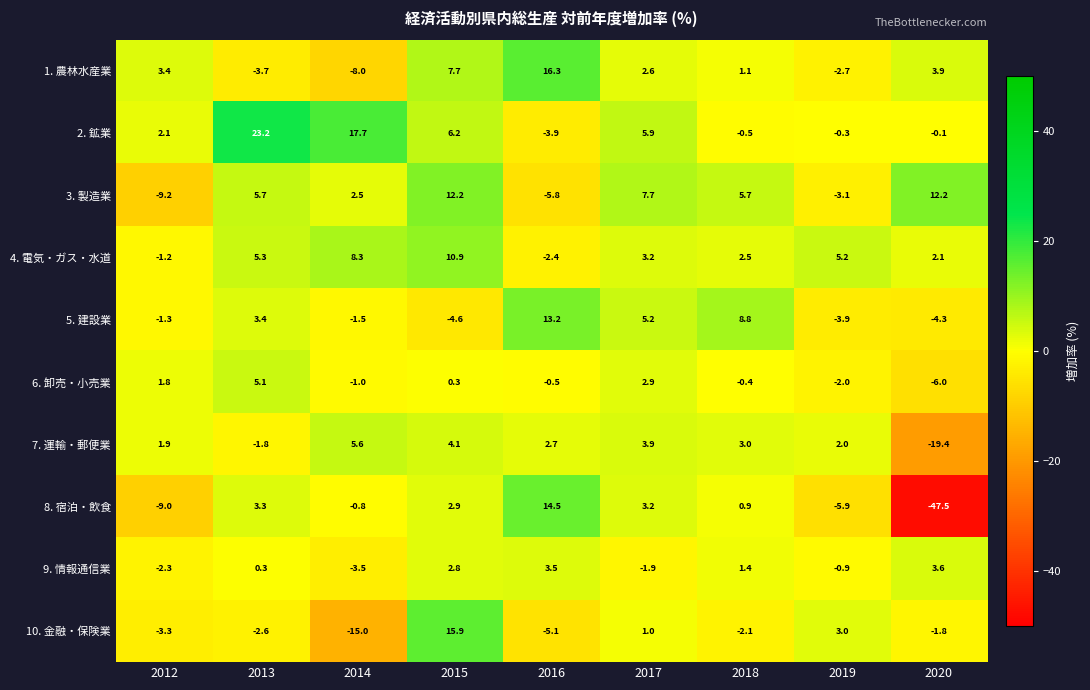

Where does the 1. 農林水産業 series first go above 2?

2012